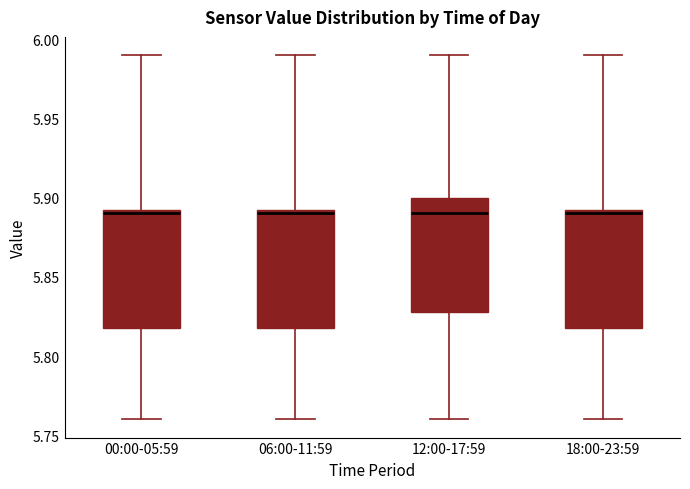

Reading left to right, transcribe this box plot: for each box, give where its median line is, the range the box spans, and where its two whiskers end, as read against the y-axis. The values are not printed on the chart, so give them approximately, as read against the axis.

00:00-05:59: median 5.890, box 5.820 to 5.895, whiskers 5.760 to 5.990
06:00-11:59: median 5.890, box 5.820 to 5.895, whiskers 5.760 to 5.990
12:00-17:59: median 5.890, box 5.830 to 5.900, whiskers 5.760 to 5.990
18:00-23:59: median 5.890, box 5.820 to 5.895, whiskers 5.760 to 5.990